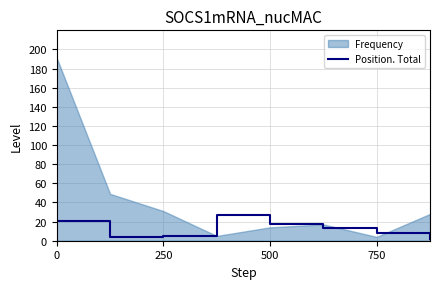

The Position. Total series shows 4 at 500. True or false?

False